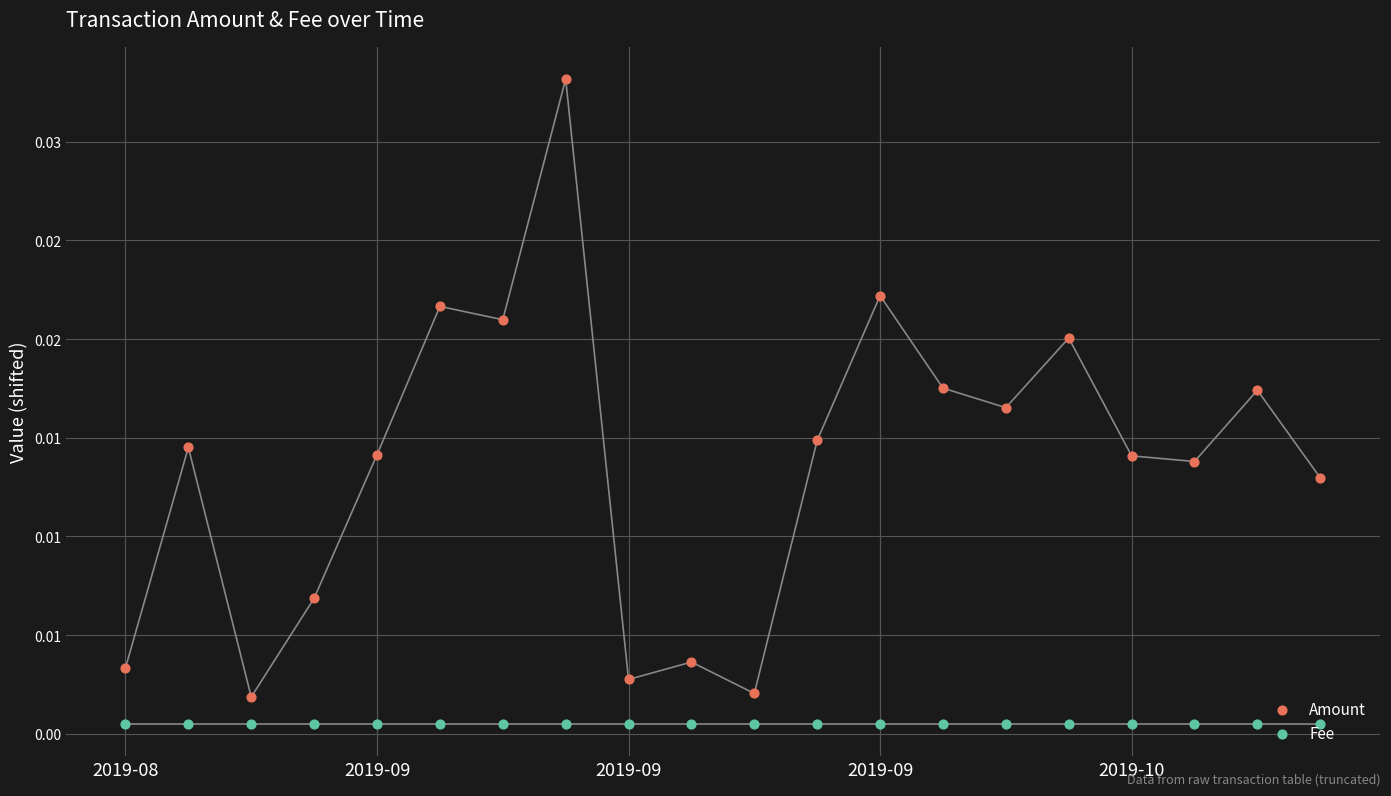

Is the value of Fee at 2019-09 greater than the value of Amount at 2019-09?

No